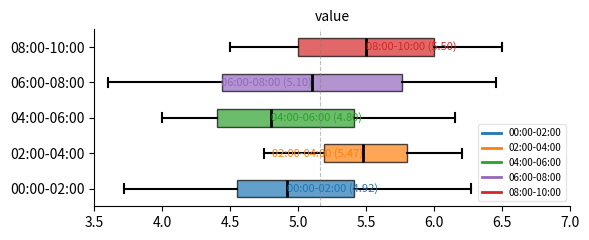

Which box has the furthest to the left median line?

04:00-06:00